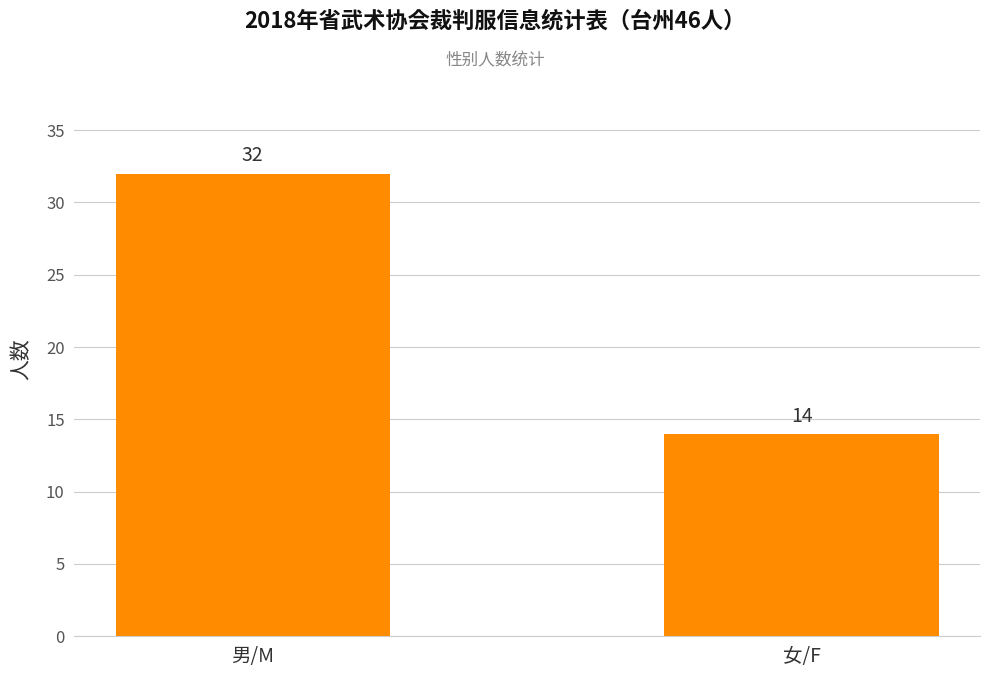

What is the smallest value displayed?

14